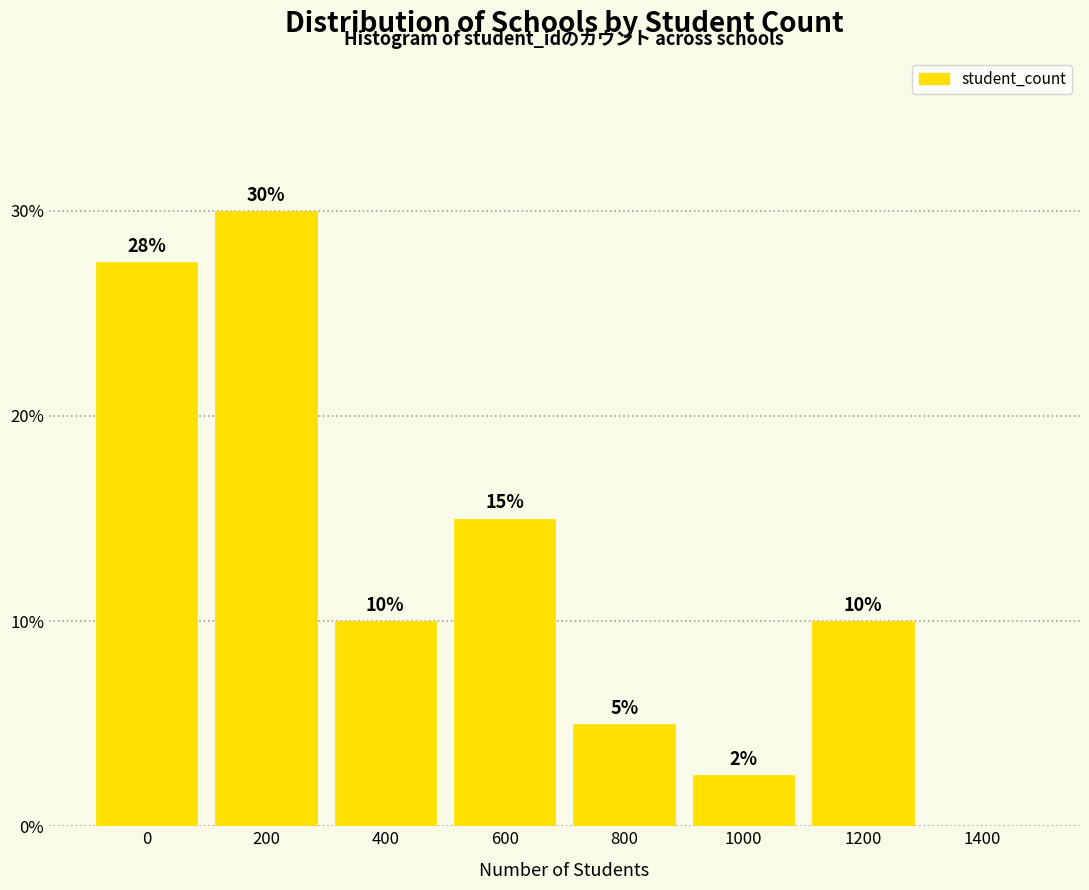

At which label is the value closest to 15?

600